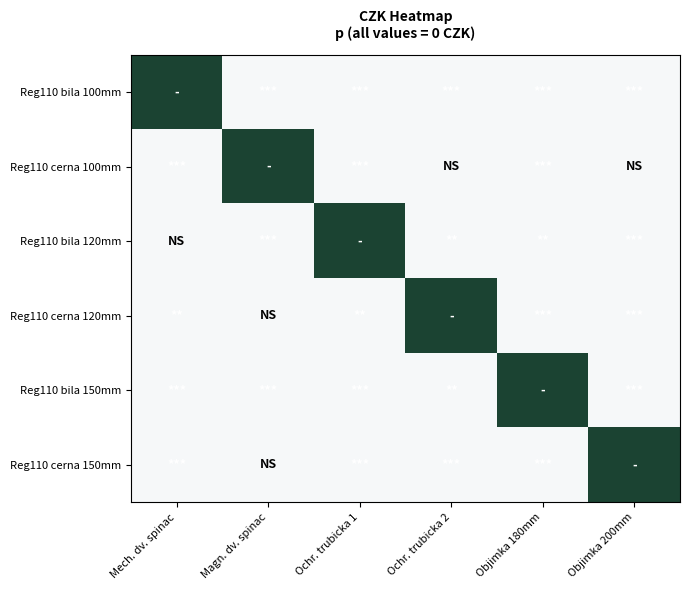

Rank the series by their maximum value, from highest to lowest.

Reg110 bila 100mm, Reg110 cerna 100mm, Reg110 bila 120mm, Reg110 cerna 120mm, Reg110 bila 150mm, Reg110 cerna 150mm